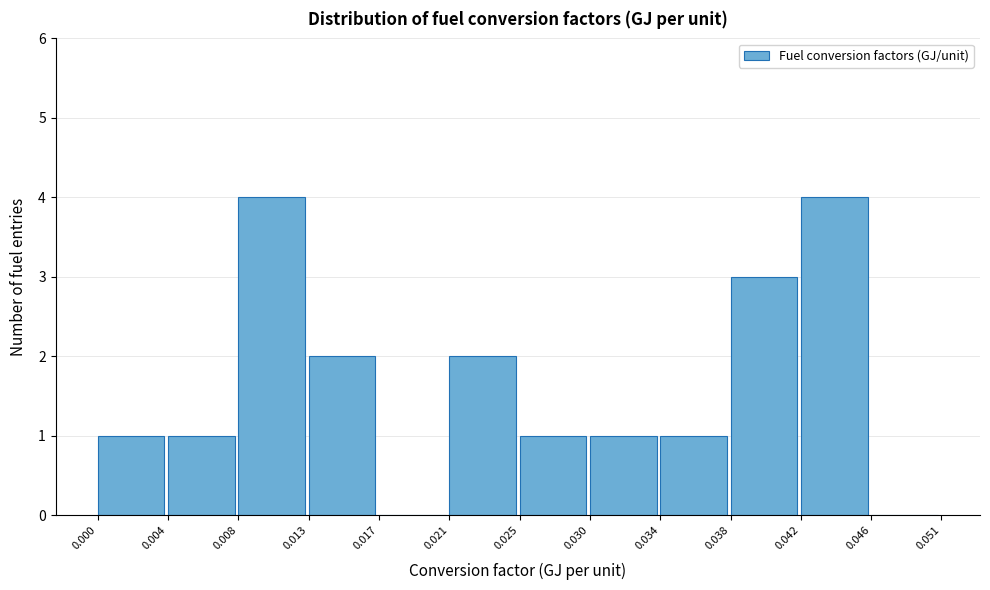

Reading left to right, transcribe this chart: for each bar, give the range it covers on the x-axis and its height. The values are not printed on the chart, so give them approximately, as read against the axis.

0.000 to 0.004: 1
0.004 to 0.008: 1
0.008 to 0.013: 4
0.013 to 0.017: 2
0.017 to 0.021: 0
0.021 to 0.025: 2
0.025 to 0.030: 1
0.030 to 0.034: 1
0.034 to 0.038: 1
0.038 to 0.042: 3
0.042 to 0.046: 4
0.046 to 0.051: 0